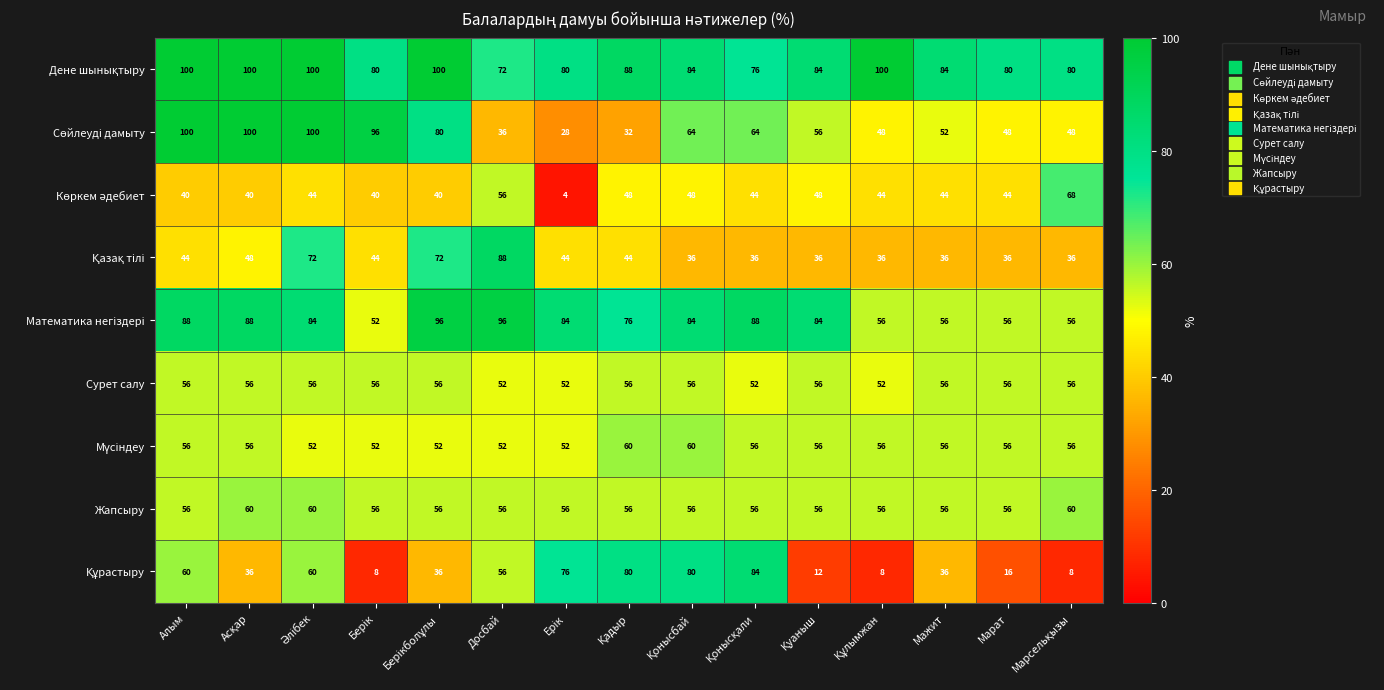

What is the difference between the maximum and minimum values in the Сурет салу series?

4